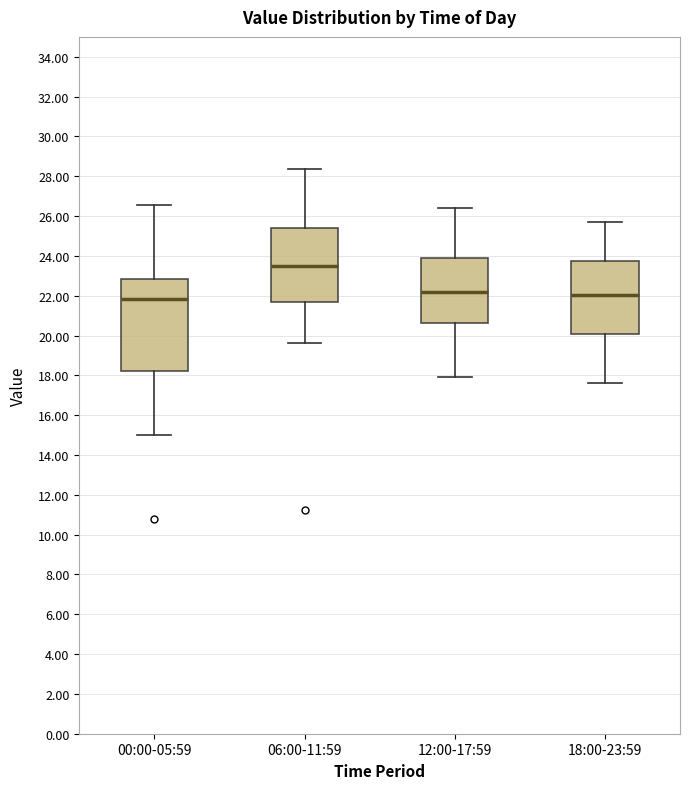

Comparing the boxes themselves (not the whiskers), which one is the tallest?

00:00-05:59